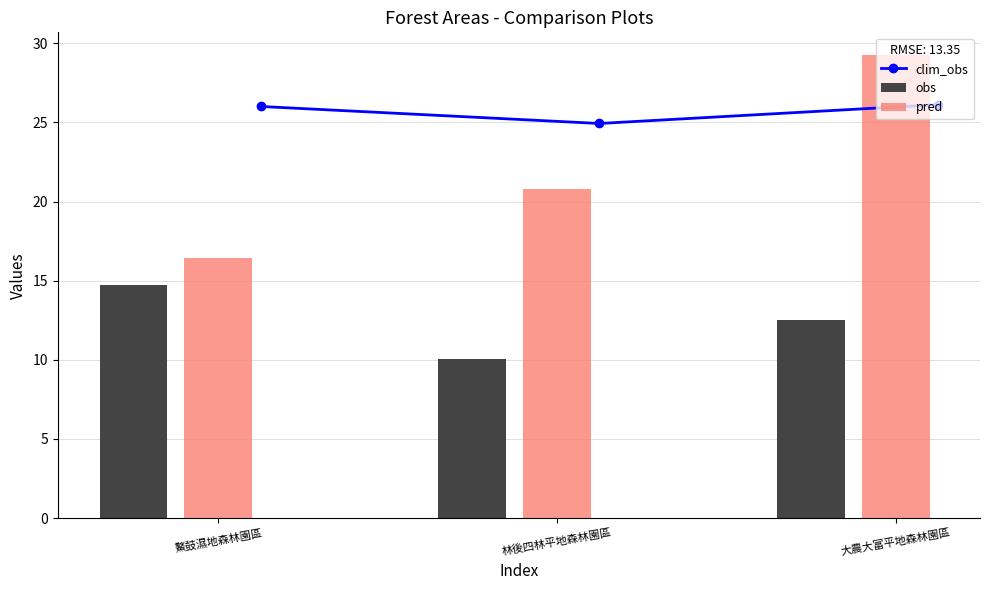

List the series in order of their peak value, highest first.

pred, clim_obs, obs